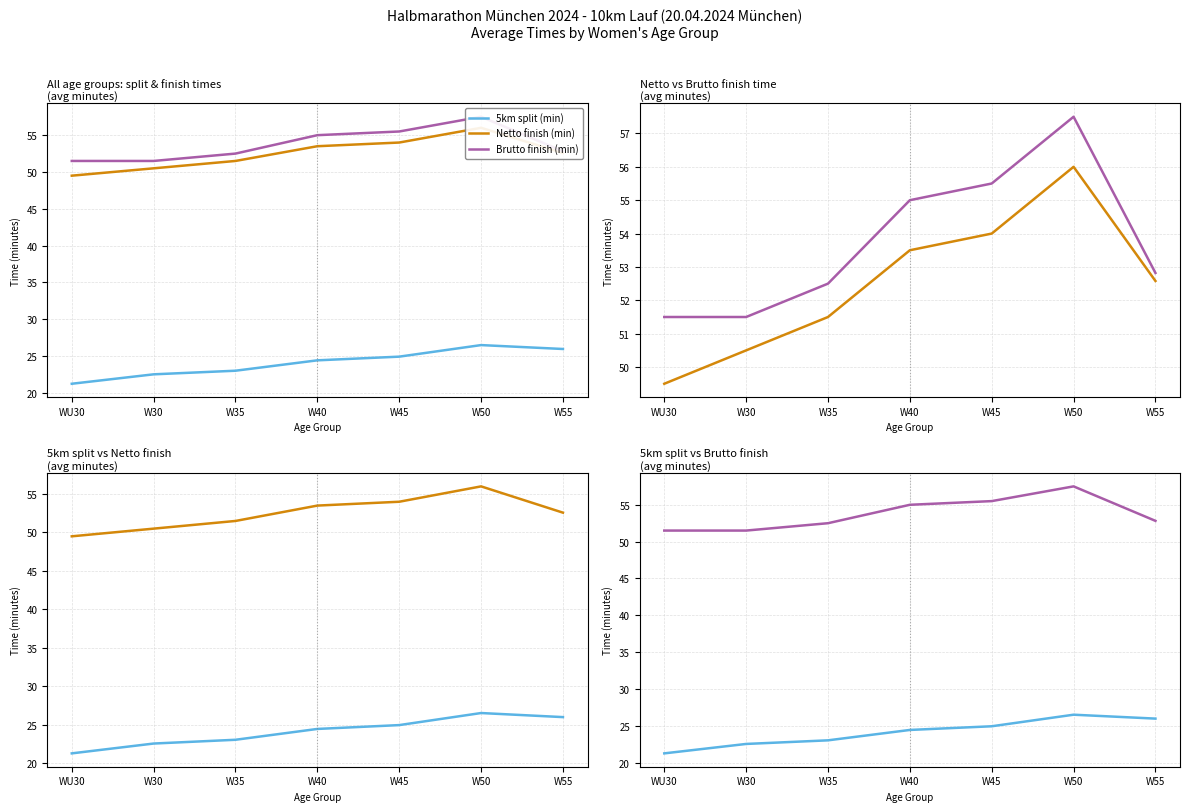

What is the average value of the Netto finish (min) series?

52.5